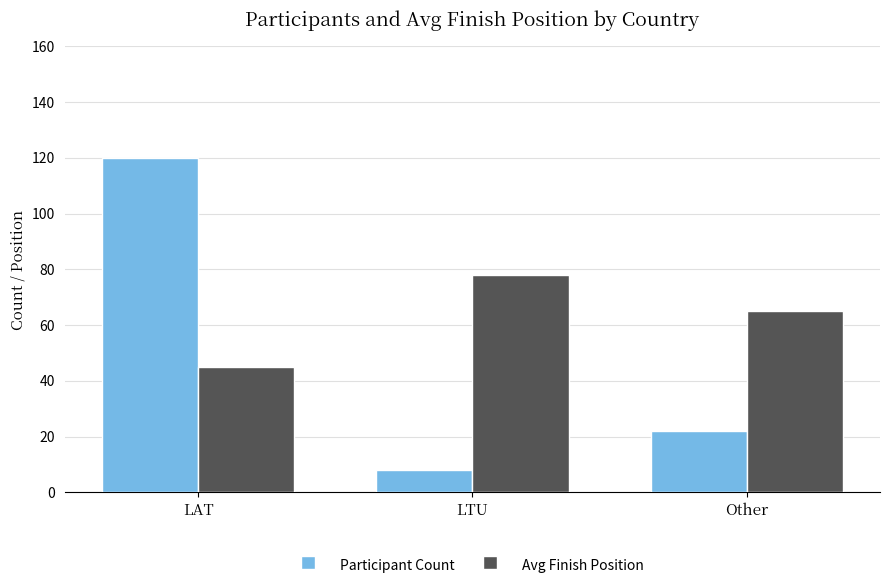

What is the difference between the maximum and second lowest values in the Participant Count series?

98